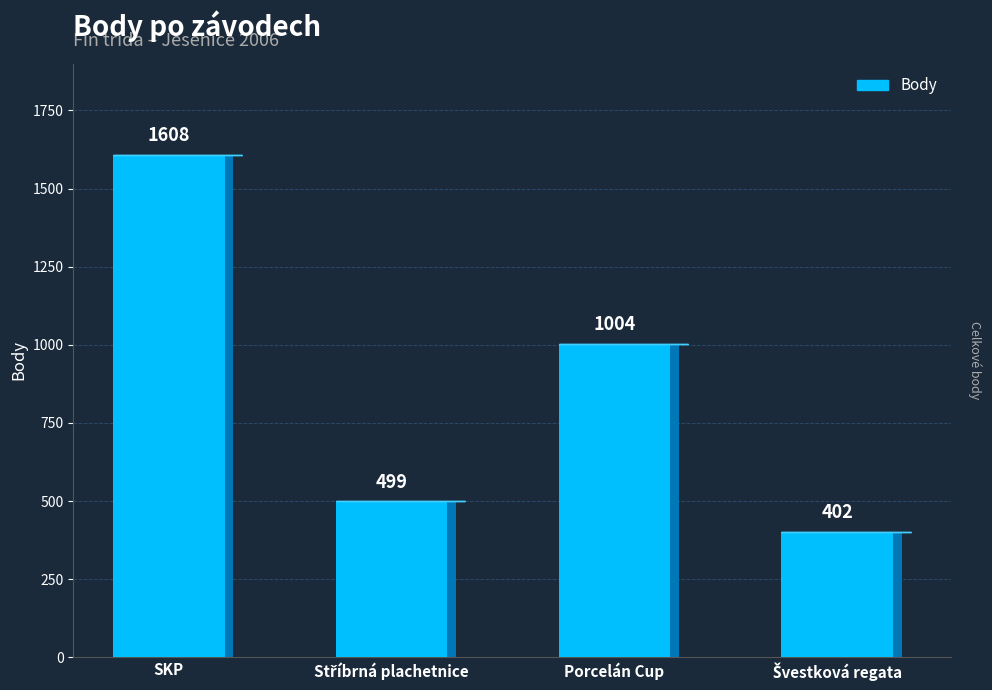

What is the difference between the maximum and second lowest values?

1109